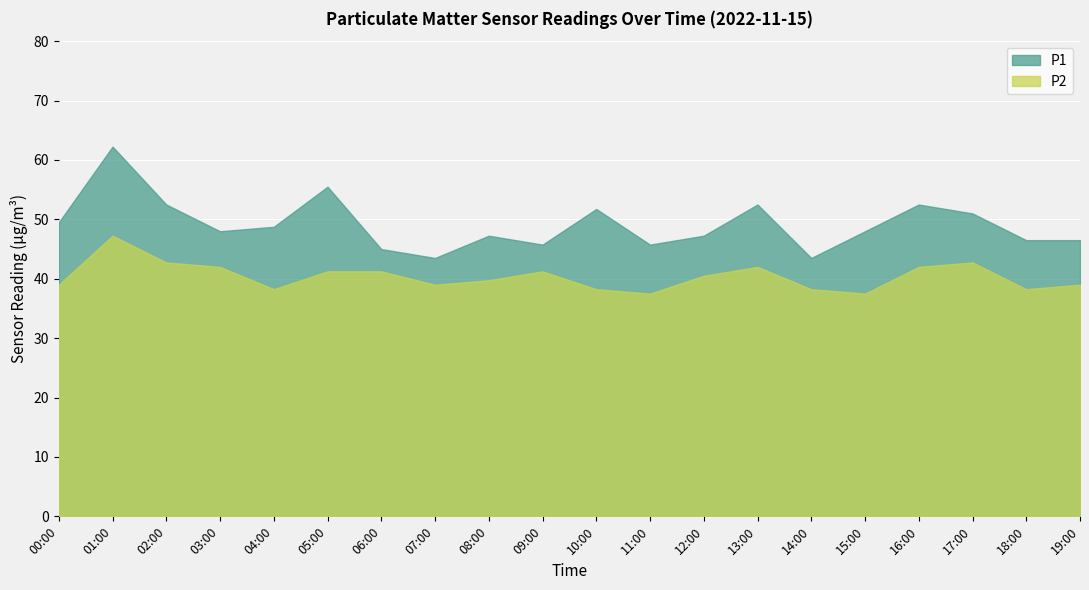

Reading right to left, extract all data points from this chart.

P1: 46.5	46.5	51.0	52.5	48.0	43.5	52.5	47.2	45.8	51.8	45.8	47.2	43.5	45.0	55.5	48.8	48.0	52.5	62.2	49.5
P2: 39.0	38.2	42.8	42.0	37.5	38.2	42.0	40.5	37.5	38.2	41.2	39.8	39.0	41.2	41.2	38.2	42.0	42.8	47.2	39.0